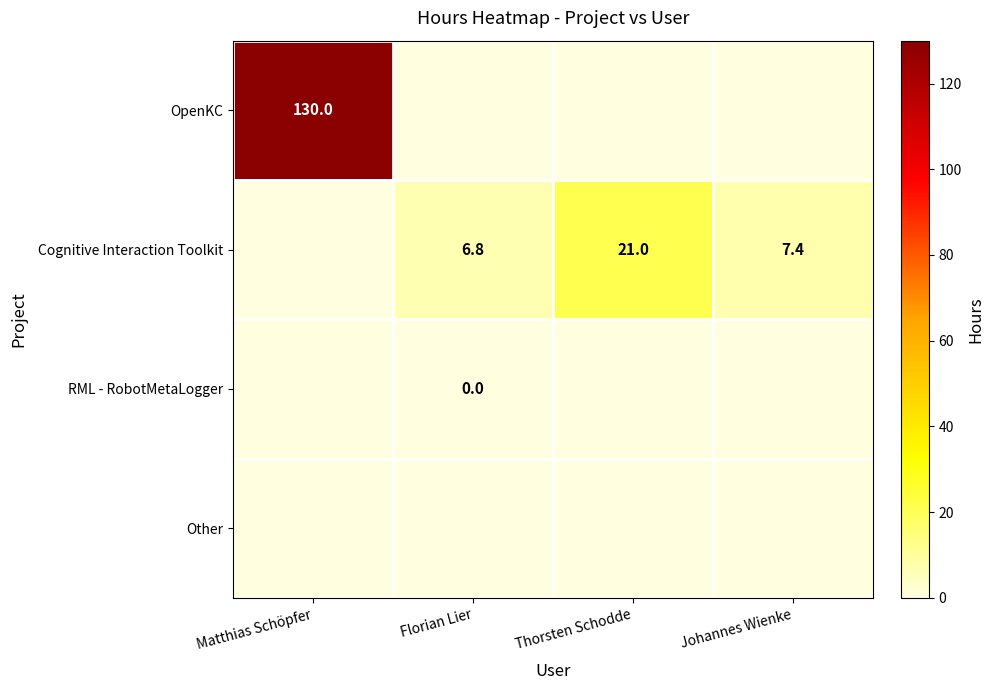

What is the total value across all series at Johannes Wienke?

7.4